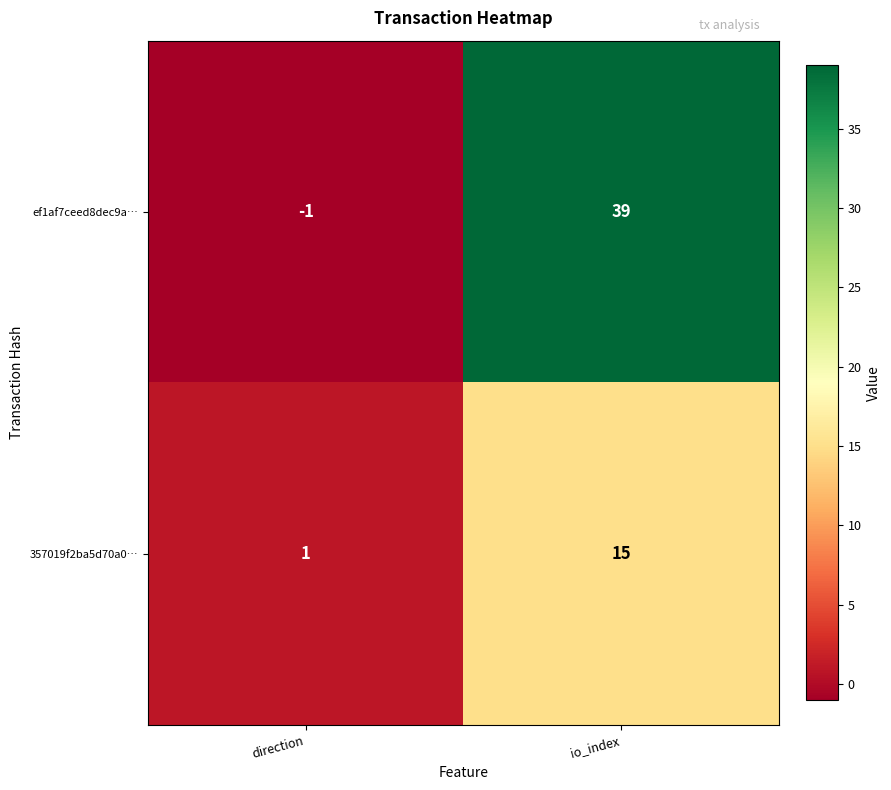

Which series has the widest spread of values?

ef1af7ceed8dec9a…